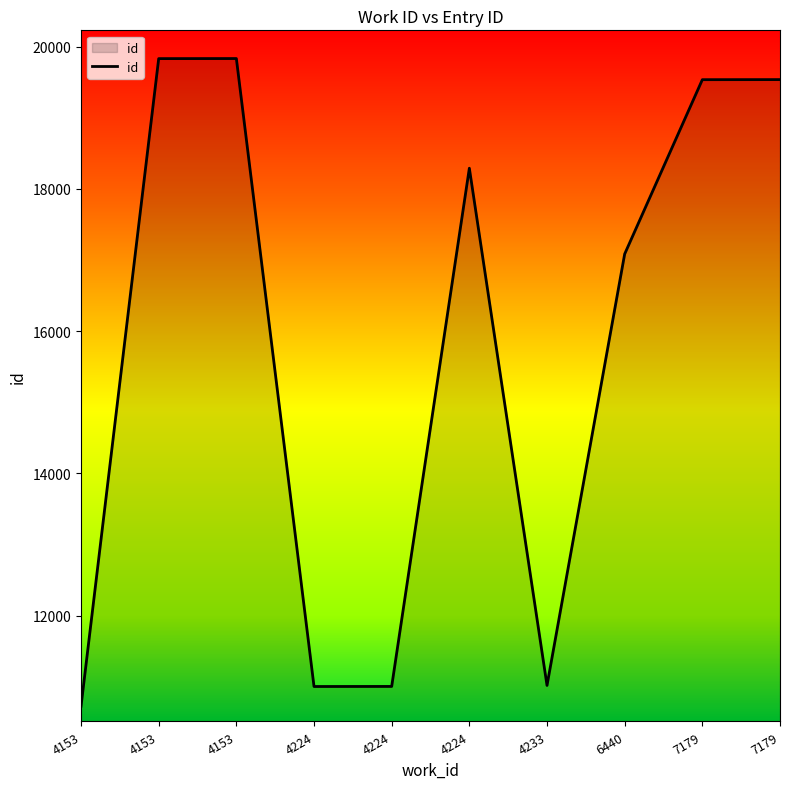

How many distinct data groups are displayed?

1